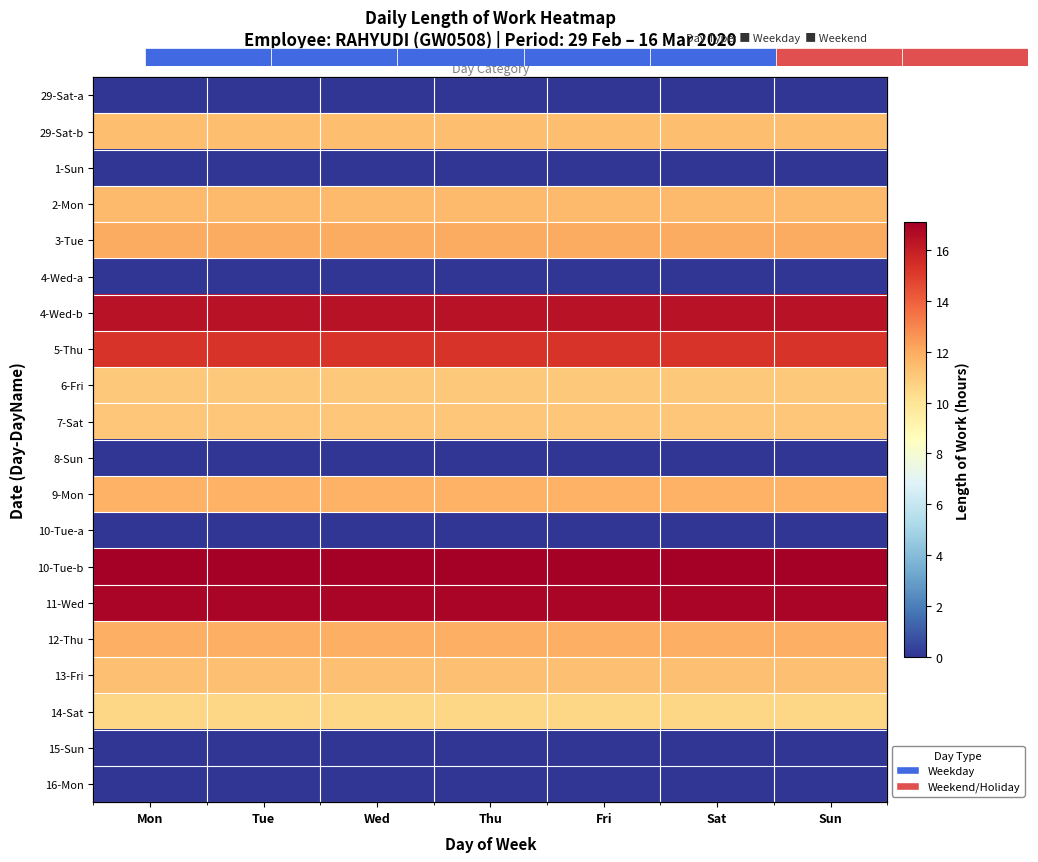

Where is 10-Tue-a nearest to the value 0?

Mon